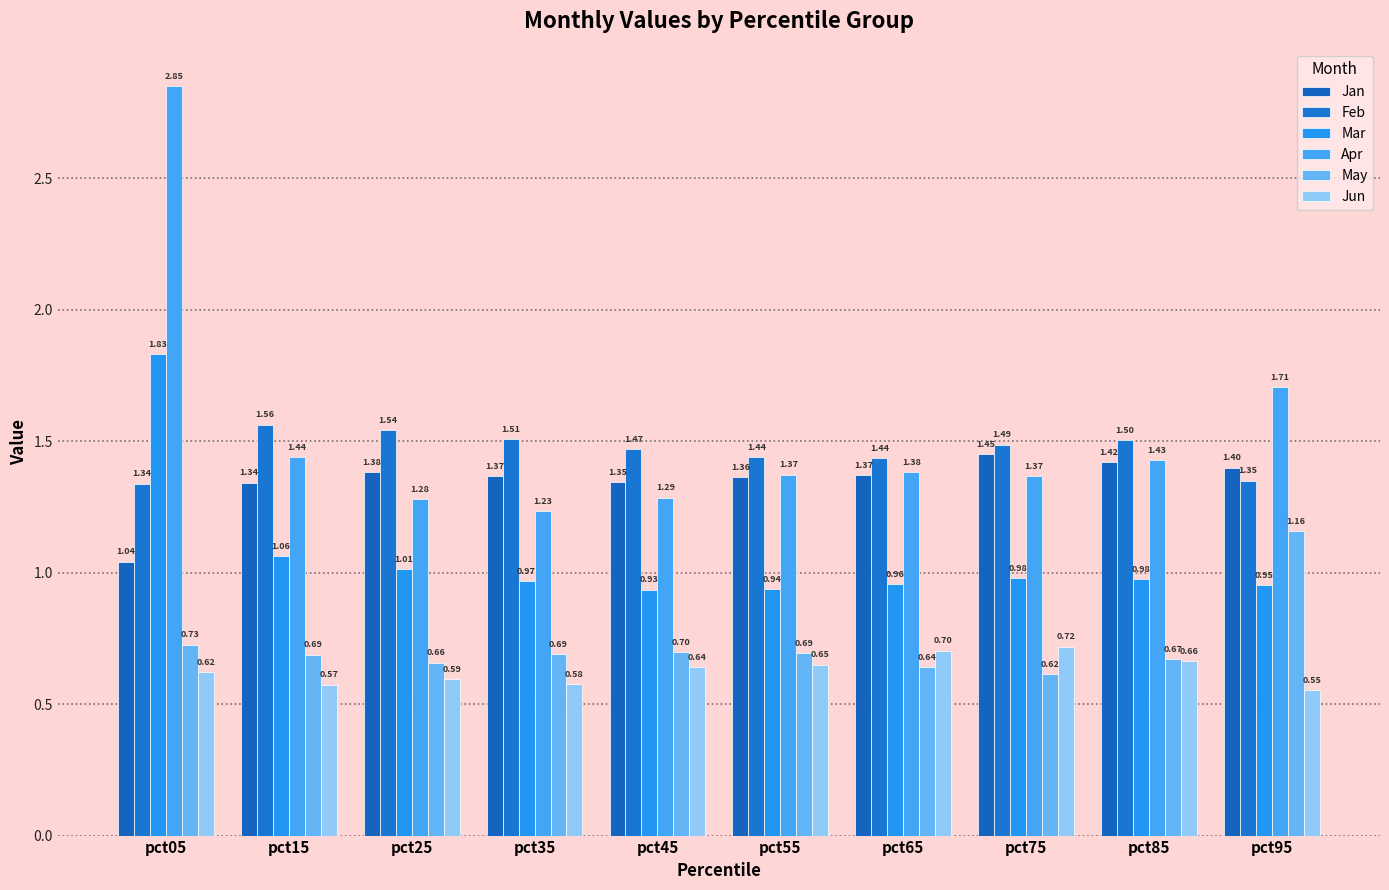

Is it true that Feb equals 1.3 at pct95?

True